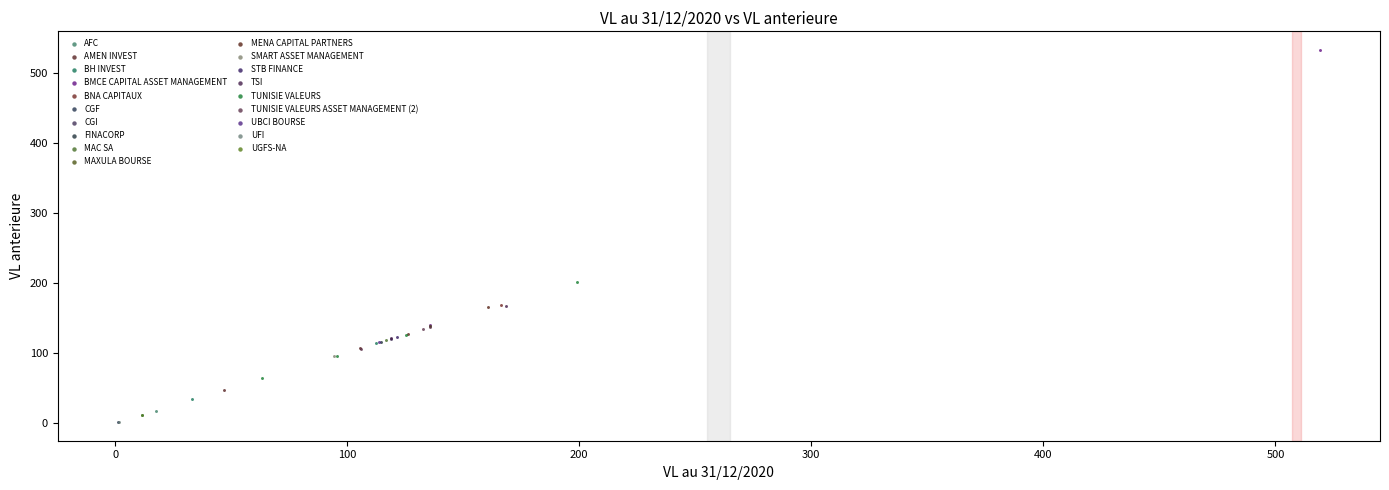

What are all the series names shown in the legend?

AFC, AMEN INVEST, BH INVEST, BMCE CAPITAL ASSET MANAGEMENT, BNA CAPITAUX, CGF, CGI, FINACORP, MAC SA, MAXULA BOURSE, MENA CAPITAL PARTNERS, SMART ASSET MANAGEMENT, STB FINANCE, TSI, TUNISIE VALEURS, TUNISIE VALEURS ASSET MANAGEMENT (2), UBCI BOURSE, UFI, UGFS-NA